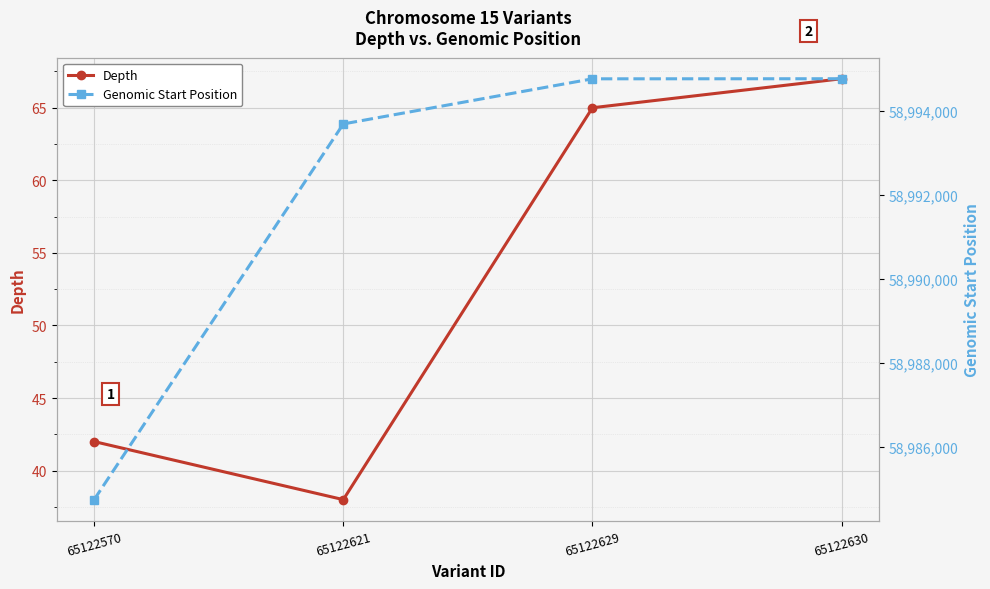

What is the spread (max minus min) of values at 65122629?

58994701